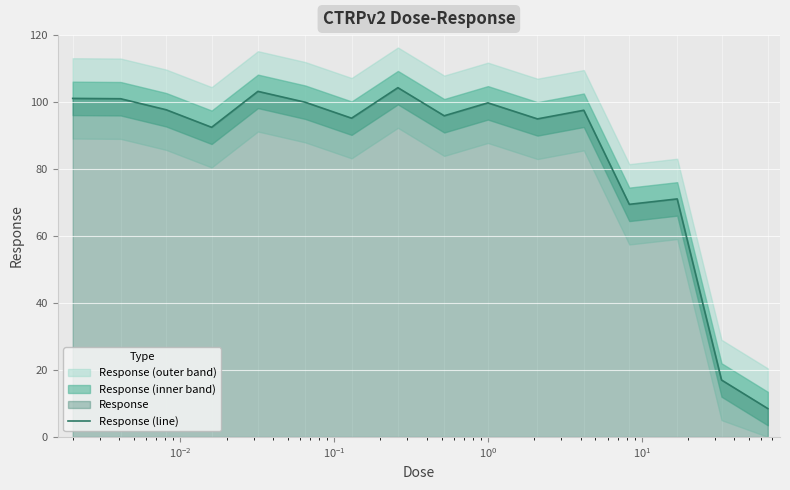

What is the difference between the second highest and second lowest values?

86.2